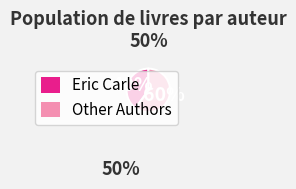

Is Eric Carle the majority of the pie?

No